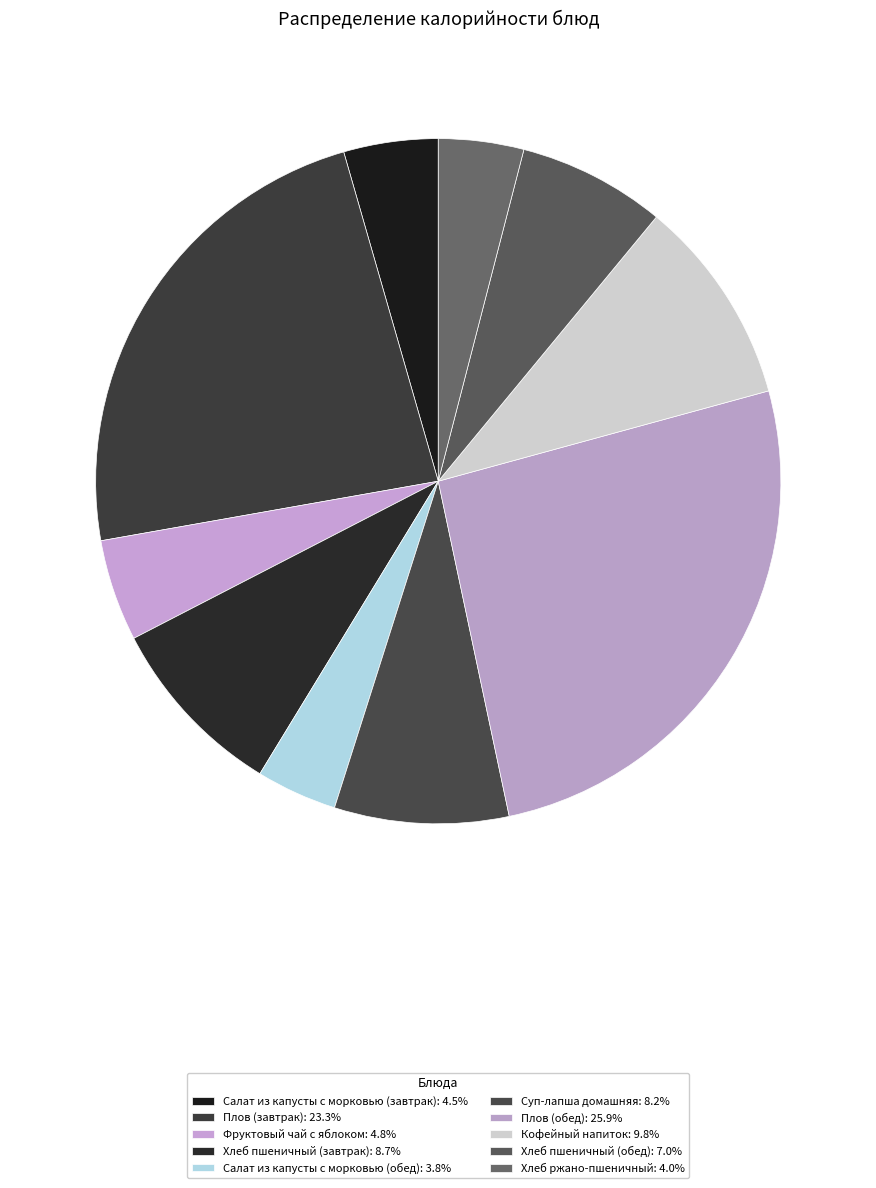

Count the number of slices in the pie.

10